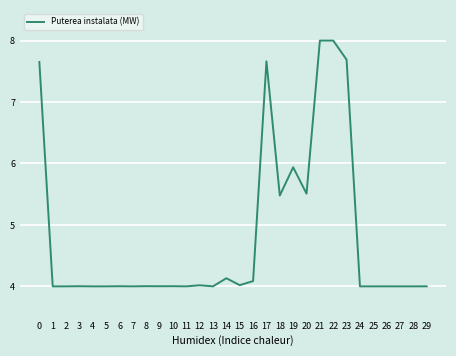

Reading left to right, what are all the values shown in this chart?

0=7.7	1=4.0	2=4.0	3=4.0	4=4.0	5=4.0	6=4.0	7=4.0	8=4.0	9=4.0	10=4.0	11=4.0	12=4.0	13=4.0	14=4.1	15=4.0	16=4.1	17=7.7	18=5.5	19=5.9	20=5.5	21=8.0	22=8.0	23=7.7	24=4.0	25=4.0	26=4.0	27=4.0	28=4.0	29=4.0